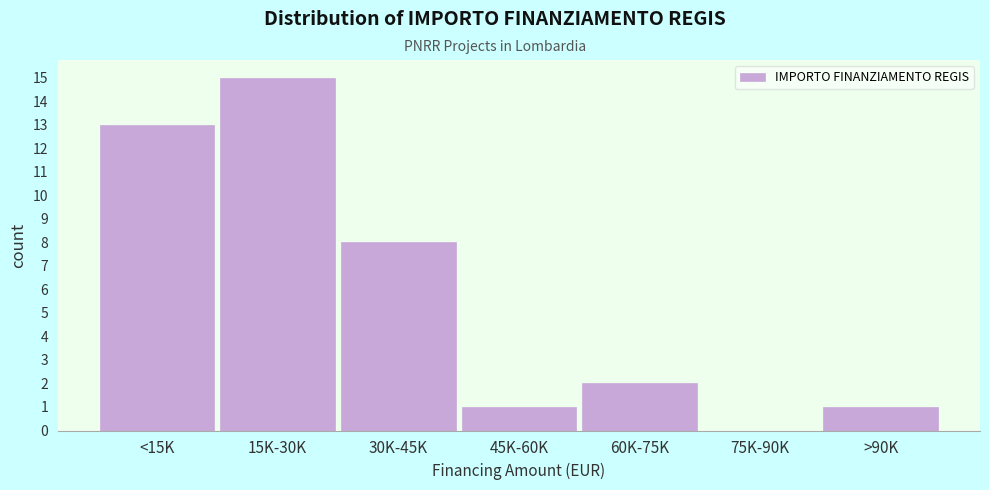

Reading right to left, transcribe all the data shown in this chart.

>90K=1	75K-90K=0	60K-75K=2	45K-60K=1	30K-45K=8	15K-30K=15	<15K=13